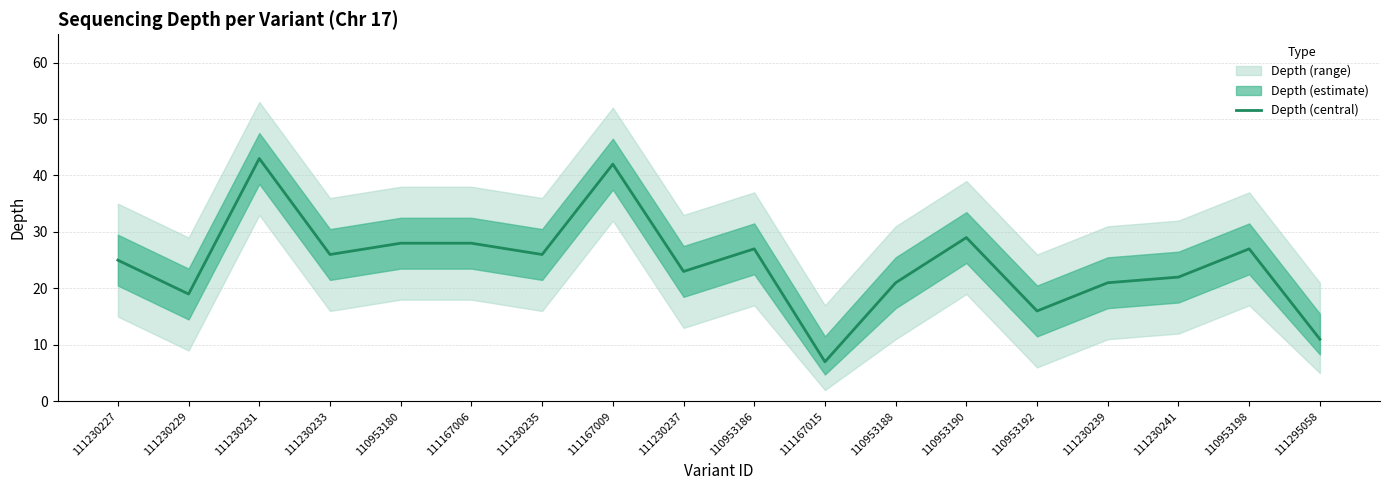

Is this an area chart (filled region under the line)?

No